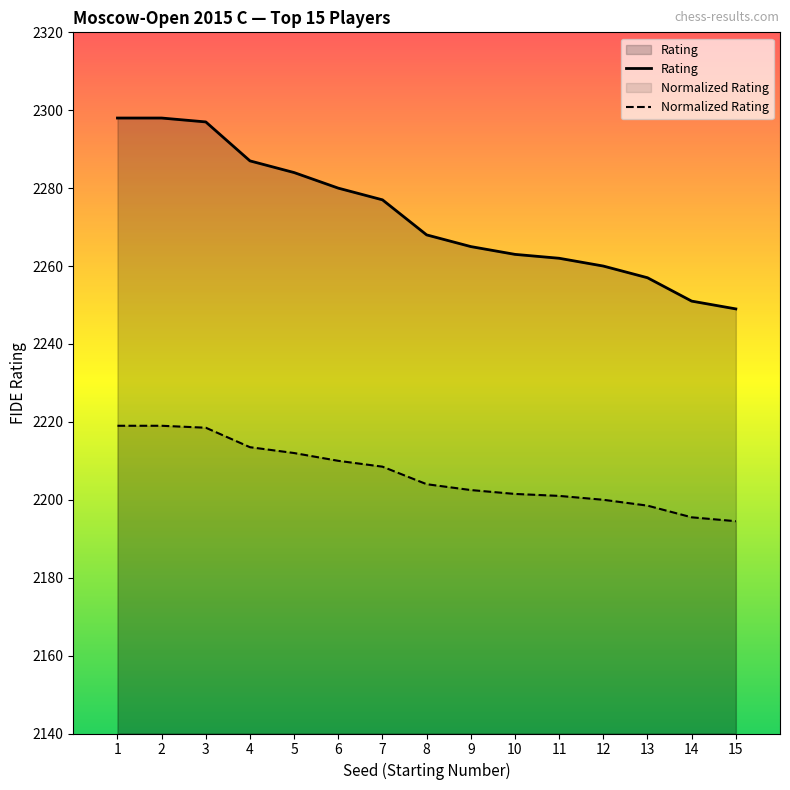

Reading left to right, what are all the values shown in this chart?

Rating: 2298.0	2298.0	2297.0	2287.0	2284.0	2280.0	2277.0	2268.0	2265.0	2263.0	2262.0	2260.0	2257.0	2251.0	2249.0
Seed: 2219.0	2219.0	2218.5	2213.5	2212.0	2210.0	2208.5	2204.0	2202.5	2201.5	2201.0	2200.0	2198.5	2195.5	2194.5